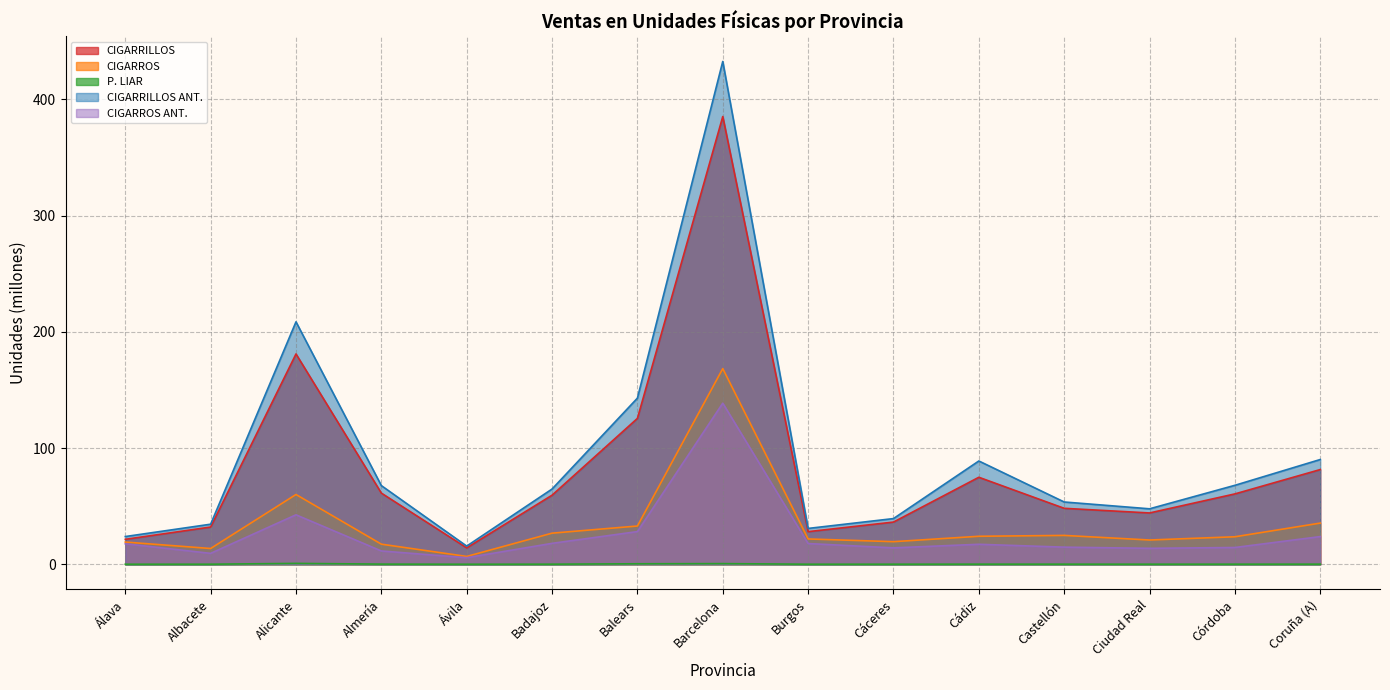

Reading right to left, transcribe all the data shown in this chart.

CIGARRILLOS: Coruña (A)=81.5	Córdoba=60.5	Ciudad Real=44.1	Castellón=48.1	Cádiz=74.8	Cáceres=36.3	Burgos=28.0	Barcelona=385.2	Balears=125.5	Badajoz=59.4	Ávila=14.1	Almería=61.2	Alicante=180.9	Albacete=32.0	Álava=21.4
CIGARROS: Coruña (A)=35.4	Córdoba=23.6	Ciudad Real=20.9	Castellón=24.8	Cádiz=24.1	Cáceres=19.4	Burgos=21.8	Barcelona=168.3	Balears=32.9	Badajoz=26.7	Ávila=6.7	Almería=17.3	Alicante=60.0	Albacete=13.5	Álava=19.1
P. LIAR: Coruña (A)=0.1	Córdoba=0.1	Ciudad Real=0.0	Castellón=0.1	Cádiz=0.1	Cáceres=0.0	Burgos=0.0	Barcelona=0.5	Balears=0.4	Badajoz=0.1	Ávila=0.0	Almería=0.1	Alicante=0.7	Albacete=0.0	Álava=0.0
CIGARRILLOS ANT.: Coruña (A)=90.1	Córdoba=67.9	Ciudad Real=47.7	Castellón=53.6	Cádiz=88.8	Cáceres=39.3	Burgos=30.8	Barcelona=432.6	Balears=142.9	Badajoz=64.7	Ávila=15.6	Almería=67.7	Alicante=208.6	Albacete=34.5	Álava=23.8
CIGARROS ANT.: Coruña (A)=23.8	Córdoba=14.4	Ciudad Real=13.7	Castellón=14.7	Cádiz=17.2	Cáceres=14.1	Burgos=17.8	Barcelona=138.6	Balears=28.1	Badajoz=18.0	Ávila=5.6	Almería=11.4	Alicante=42.5	Albacete=9.4	Álava=17.6